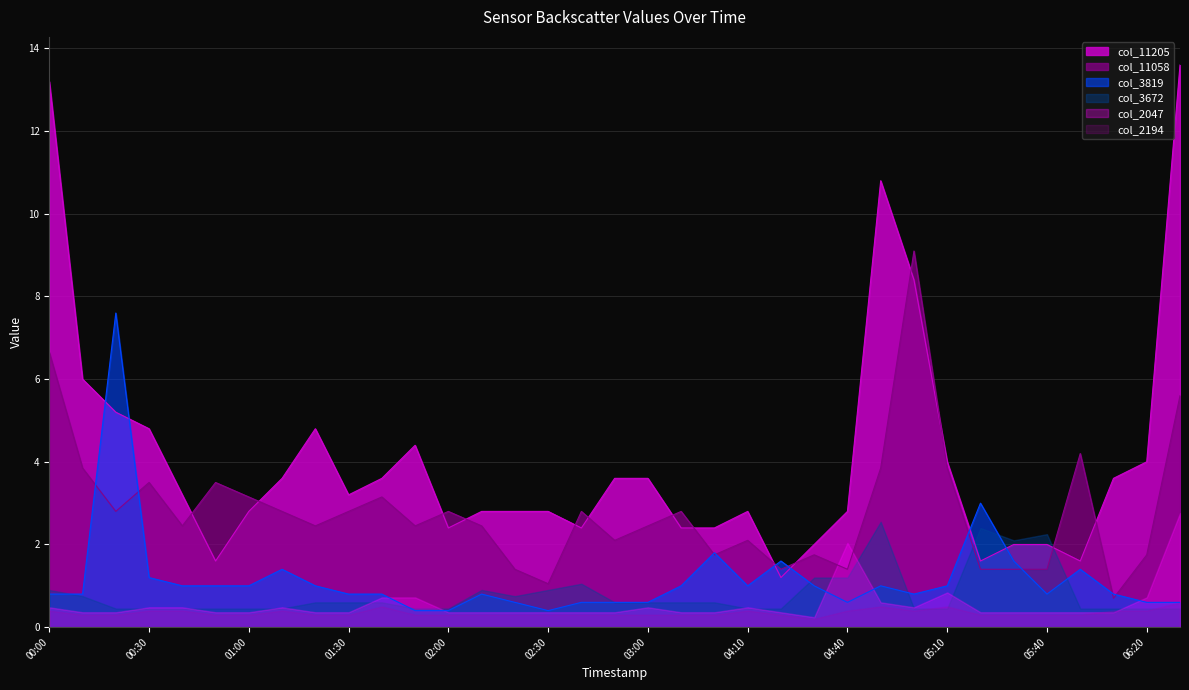

Which series has the widest spread of values?

col_11205